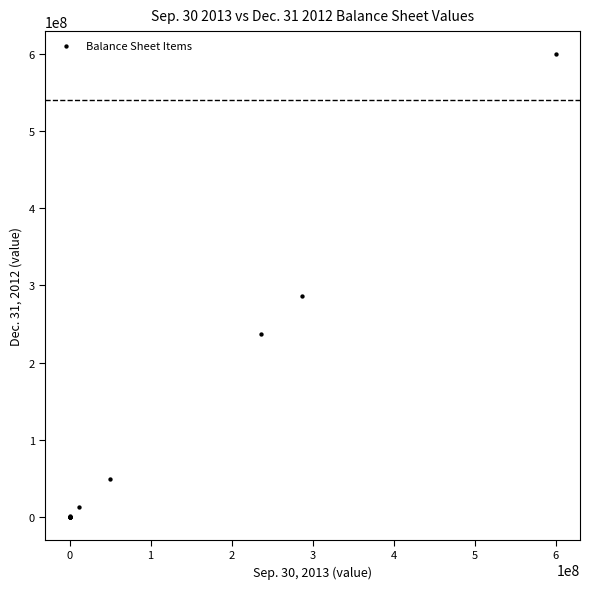

What Y value in the scatter plot is closest to 300000000?

286300000.0